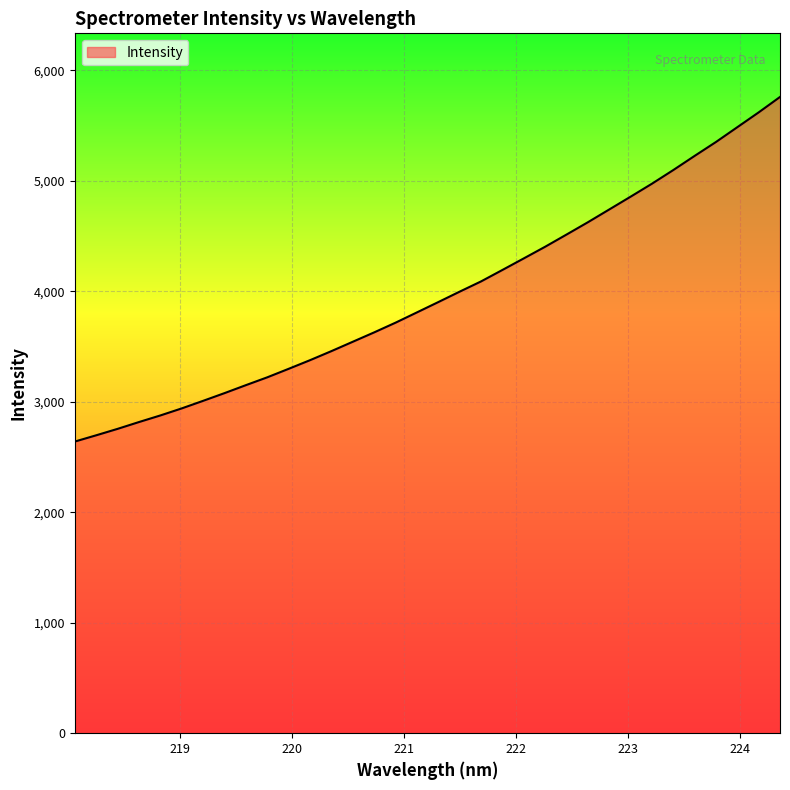

What is the minimum value shown in the chart?

2639.8